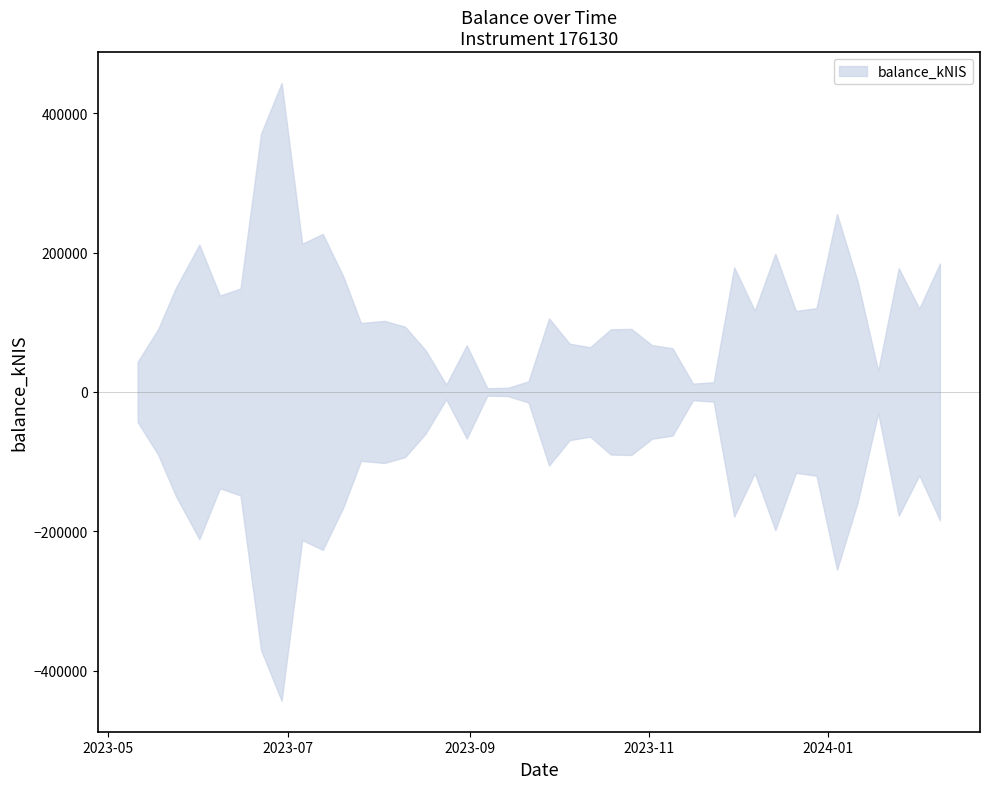

What is the label of the 27th point from the left?

2023-11-09